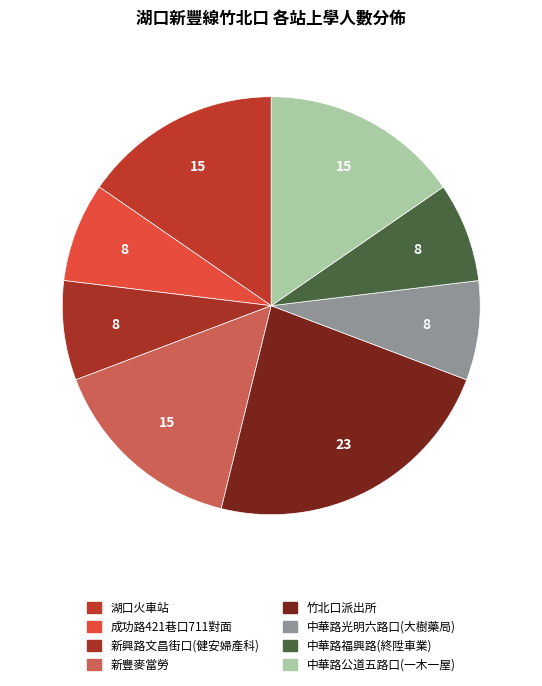

Count the number of slices in the pie.

8